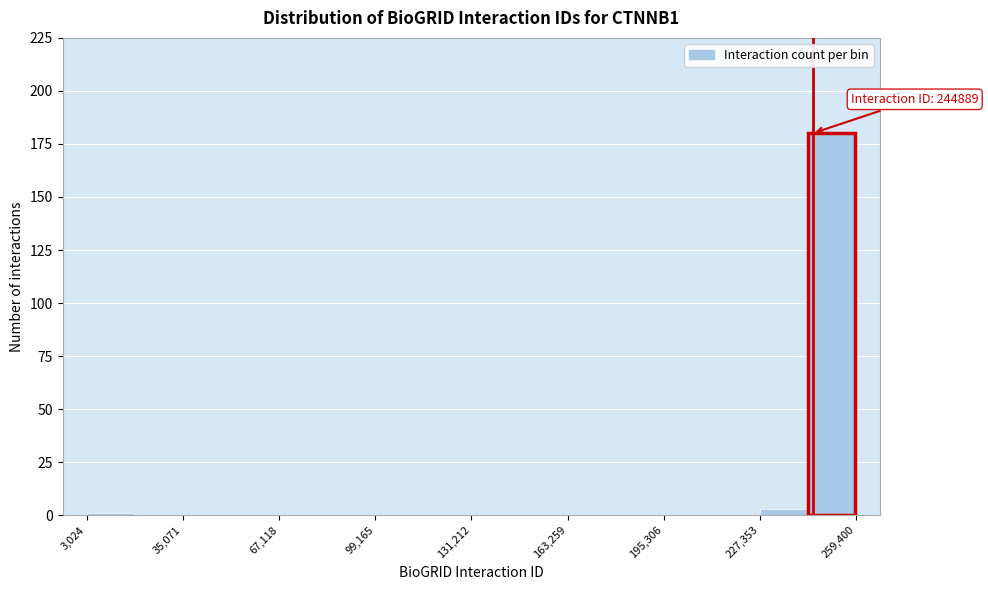

Around what value on the x-axis is the tallest bar? Give the approximate position of its centre, as read against the axis.

250000